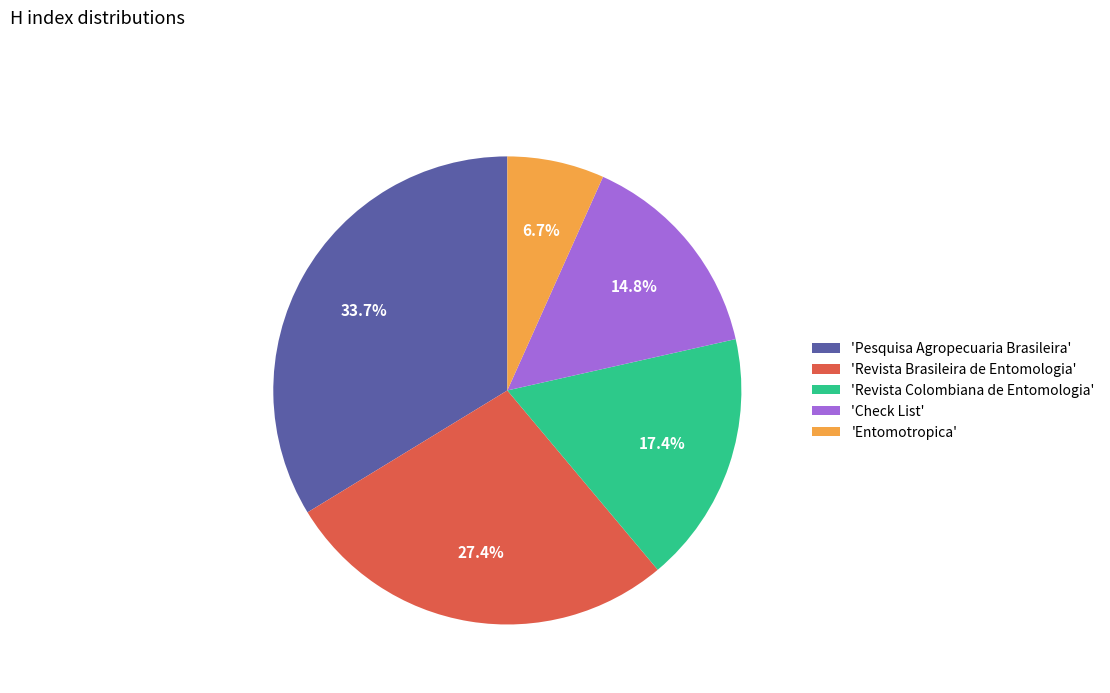

Does any single category account for the majority?

No